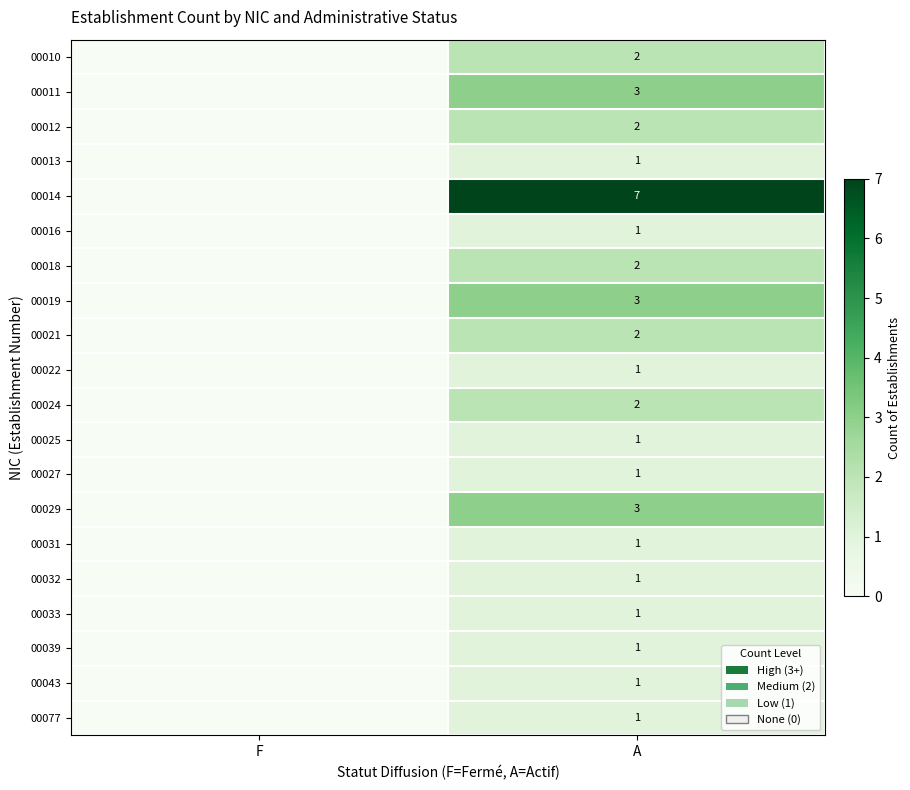

What is the difference between the highest and lowest values at A?

6